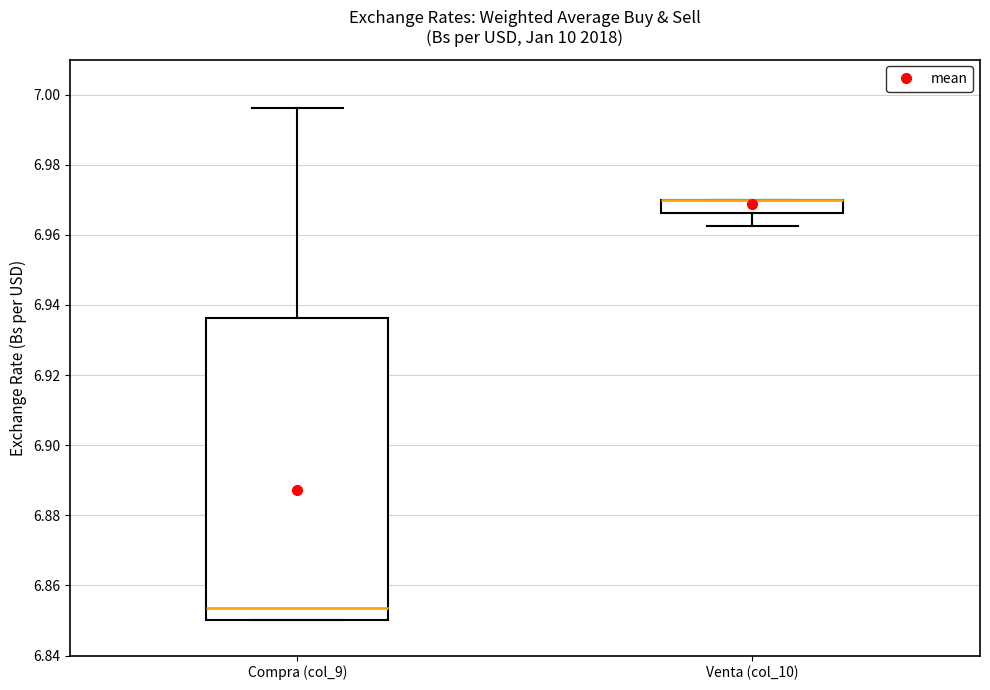

Comparing the boxes themselves (not the whiskers), which one is the tallest?

Compra (col_9)